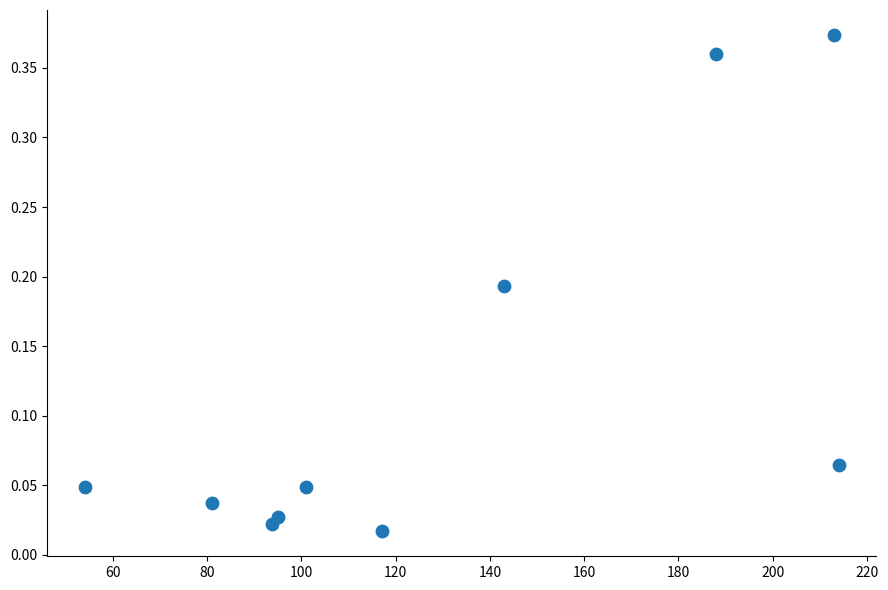

What is the range of X values (max minus min)?

160.0